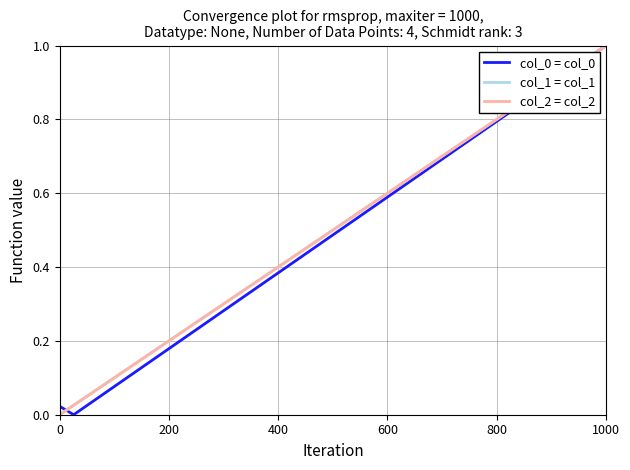

Reading left to right, list all the values displayed in this chart.

col_0 = col_0: 0.0	0.0	0.0	0.1	0.1	0.1	0.1	0.2	0.2	0.2	0.2	0.3	0.3	0.3	0.3	0.4	0.4	0.4	0.4	0.5	0.5	0.5	0.6	0.6	0.6	0.6	0.7	0.7	0.7	0.7	0.8	0.8	0.8	0.8	0.9	0.9	0.9	0.9	1.0	1.0
col_1 = col_1: 0.0	0.0	0.1	0.1	0.1	0.1	0.2	0.2	0.2	0.2	0.3	0.3	0.3	0.3	0.4	0.4	0.4	0.4	0.5	0.5	0.5	0.5	0.6	0.6	0.6	0.6	0.7	0.7	0.7	0.7	0.8	0.8	0.8	0.8	0.9	0.9	0.9	0.9	1.0	1.0
col_2 = col_2: 0.0	0.0	0.1	0.1	0.1	0.1	0.2	0.2	0.2	0.2	0.3	0.3	0.3	0.3	0.4	0.4	0.4	0.4	0.5	0.5	0.5	0.5	0.6	0.6	0.6	0.6	0.7	0.7	0.7	0.7	0.8	0.8	0.8	0.8	0.9	0.9	0.9	0.9	1.0	1.0